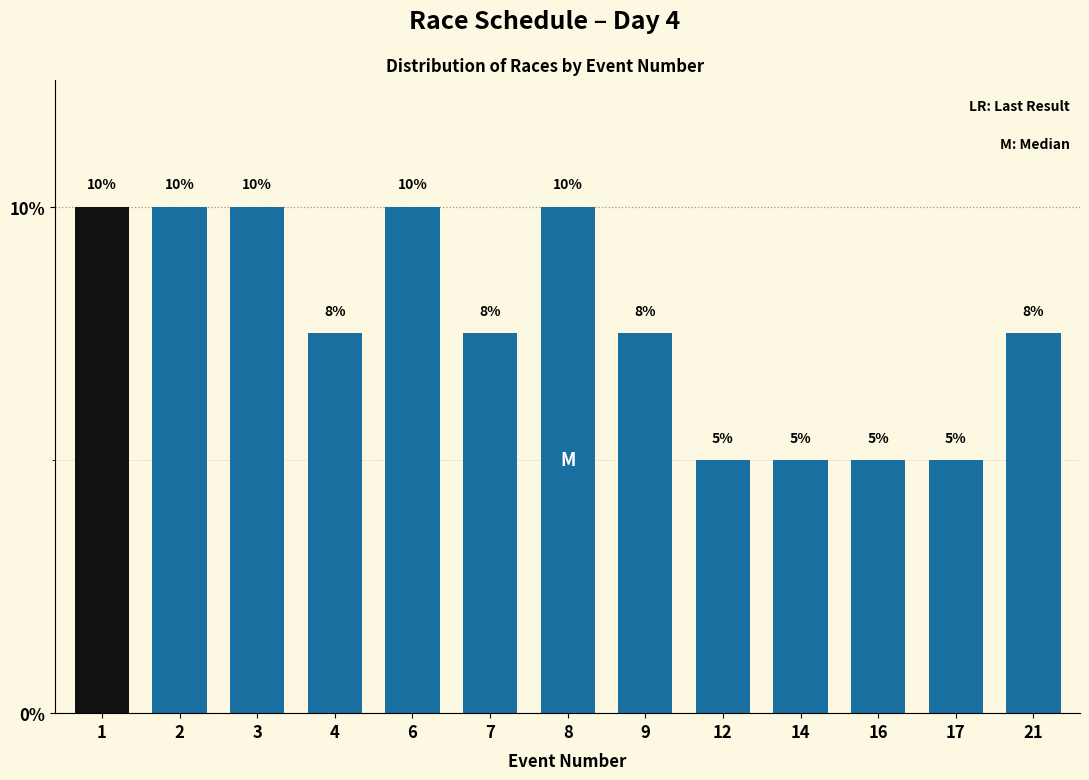

Read the value at 4.

7.5